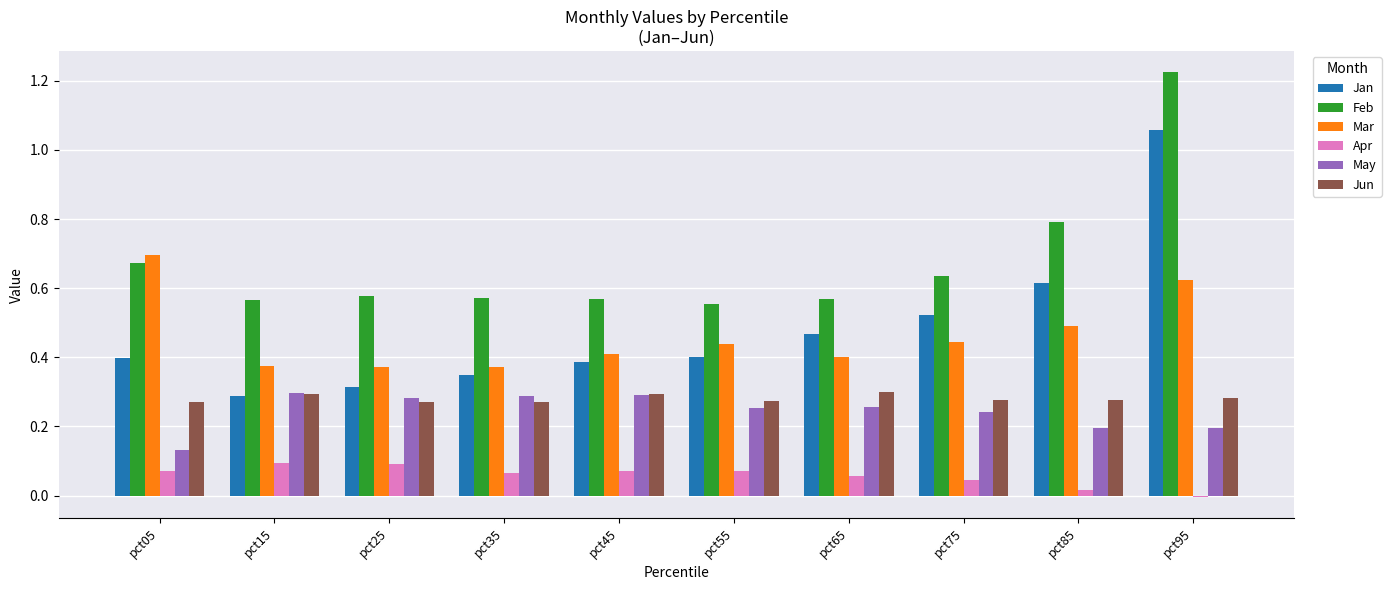

Is the value of Feb at pct05 greater than the value of Jun at pct05?

Yes